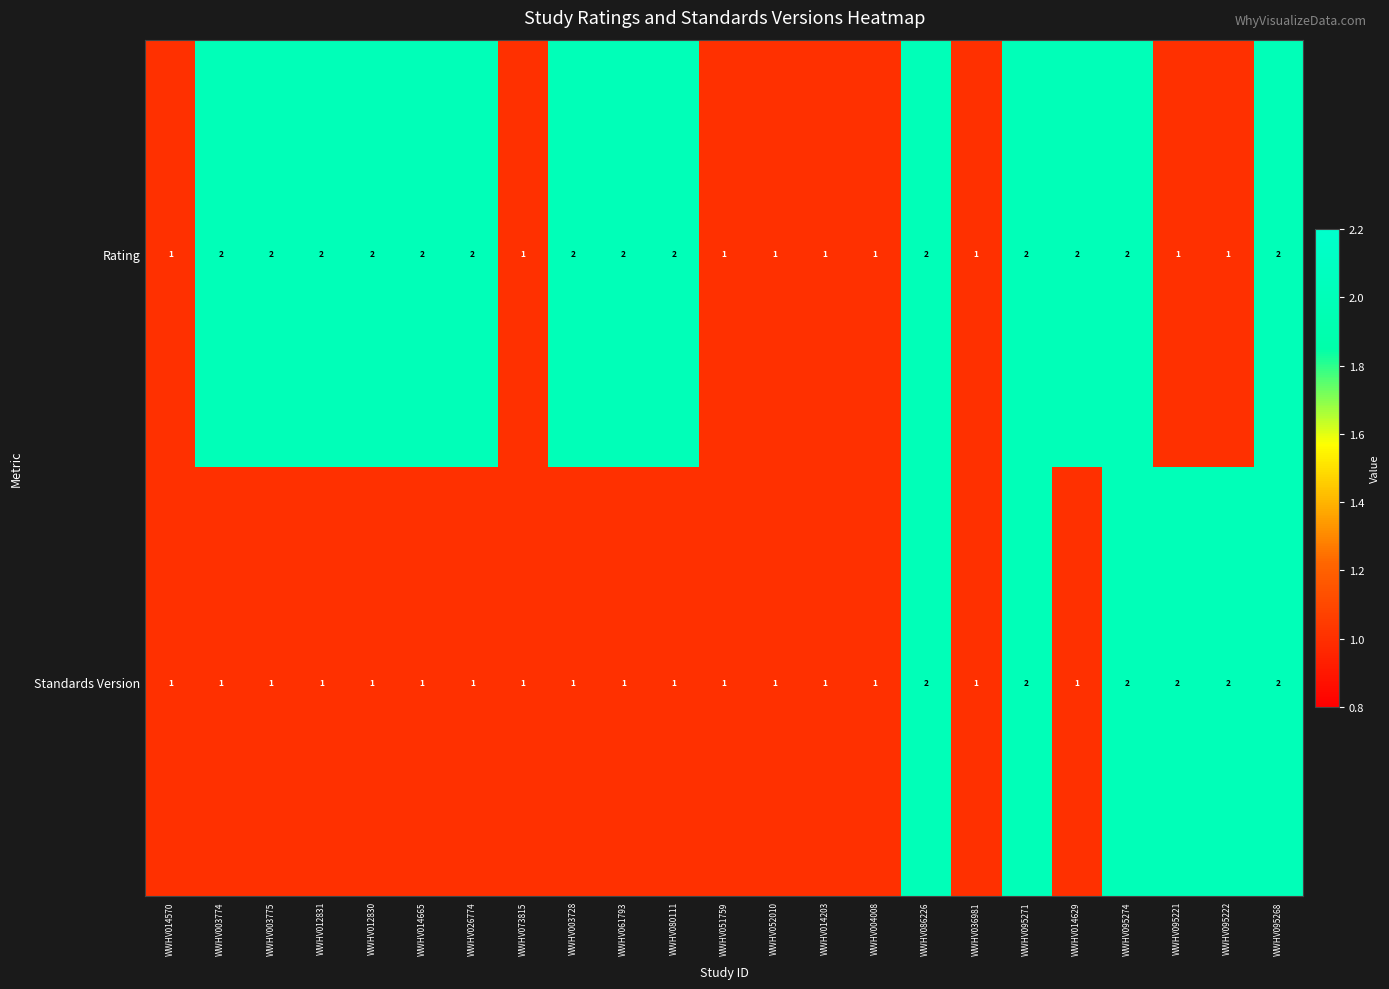

Is it true that Rating equals 3 at WWHV061793?

False